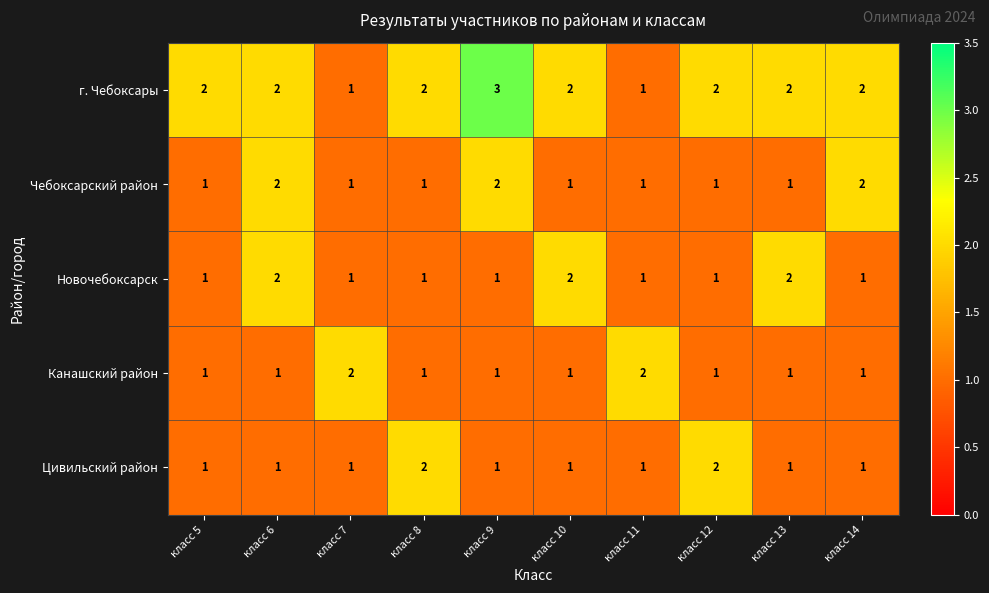

What is the difference between the highest and lowest values at класс 6?

1